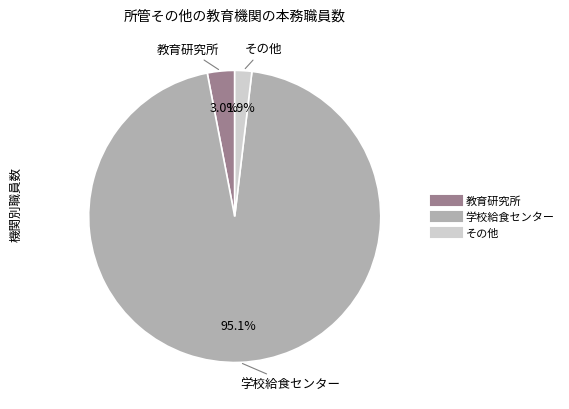

What is the majority slice?

学校給食センター